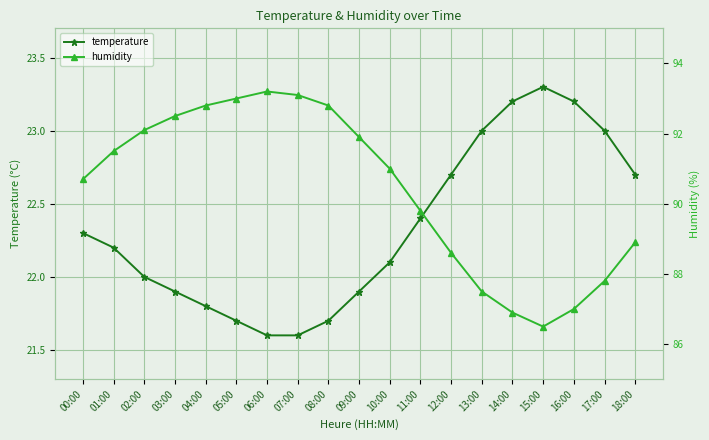

Between 13:00 and 08:00, which is larger?

13:00